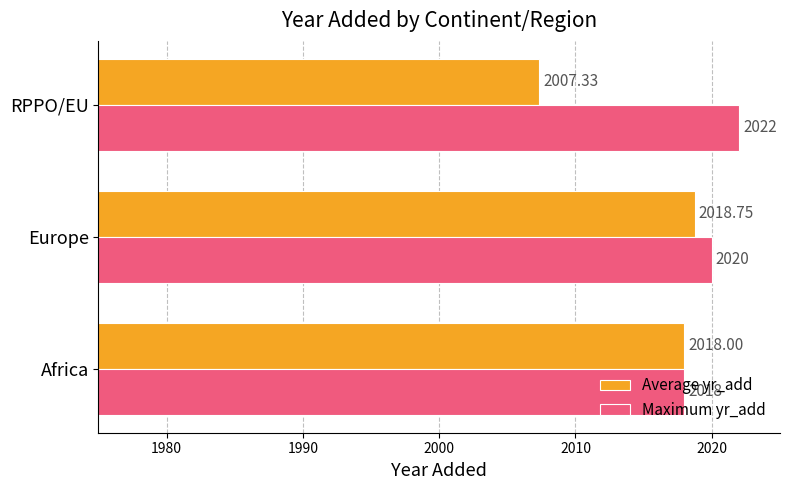

Which series has the widest spread of values?

Average yr_add